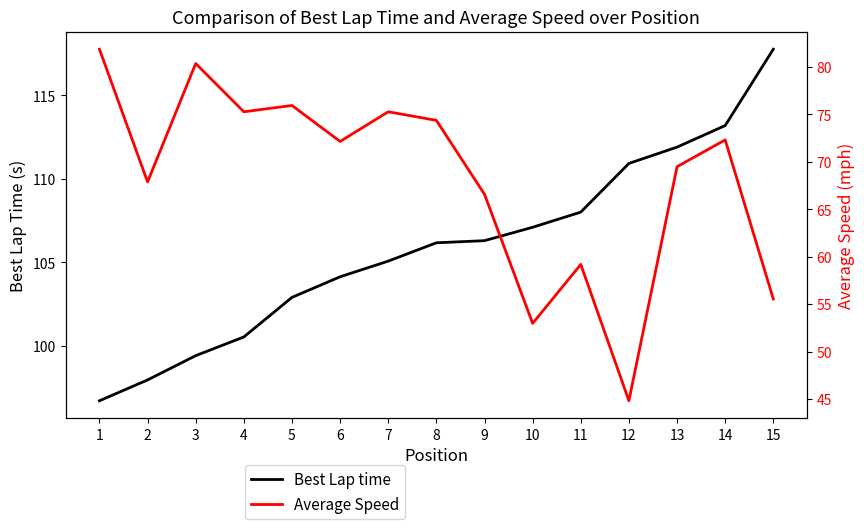

At which category is the sum across all series the highest?

14